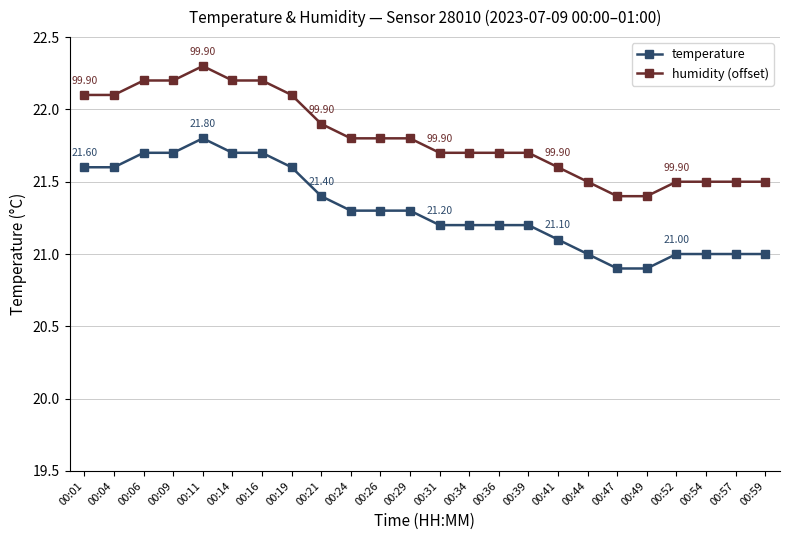

What is the minimum value for temperature?

20.9